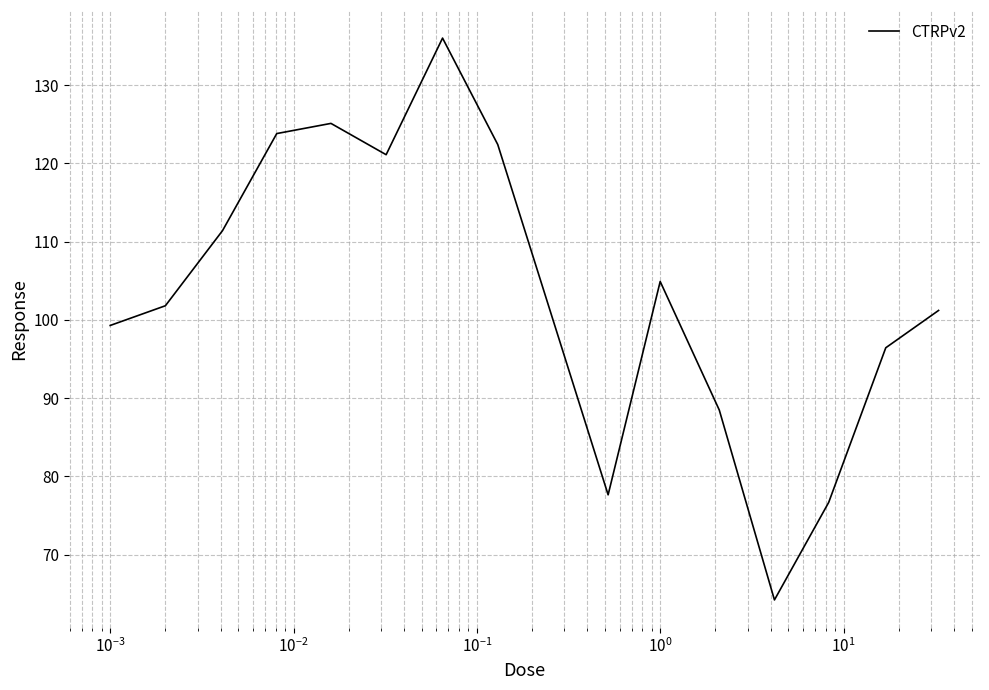

What is the maximum value shown in the chart?

136.0